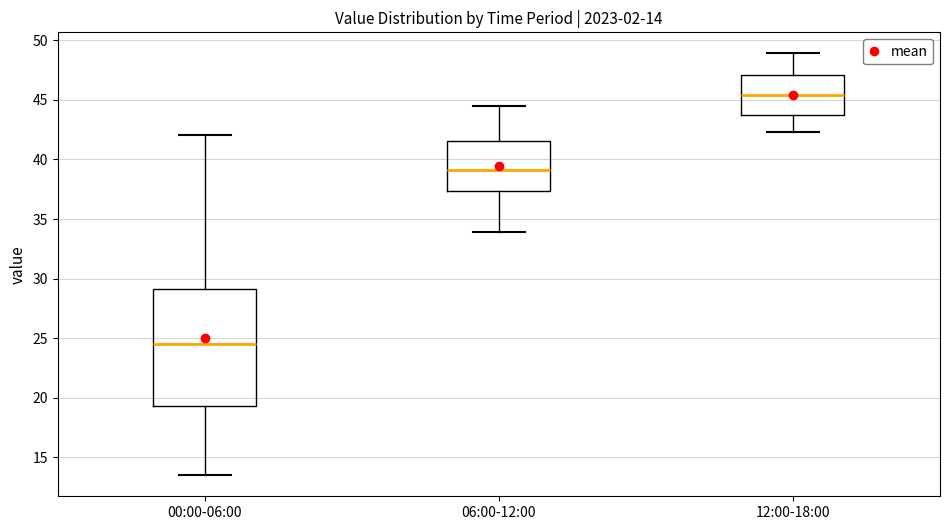

Which box has the highest median line?

12:00-18:00